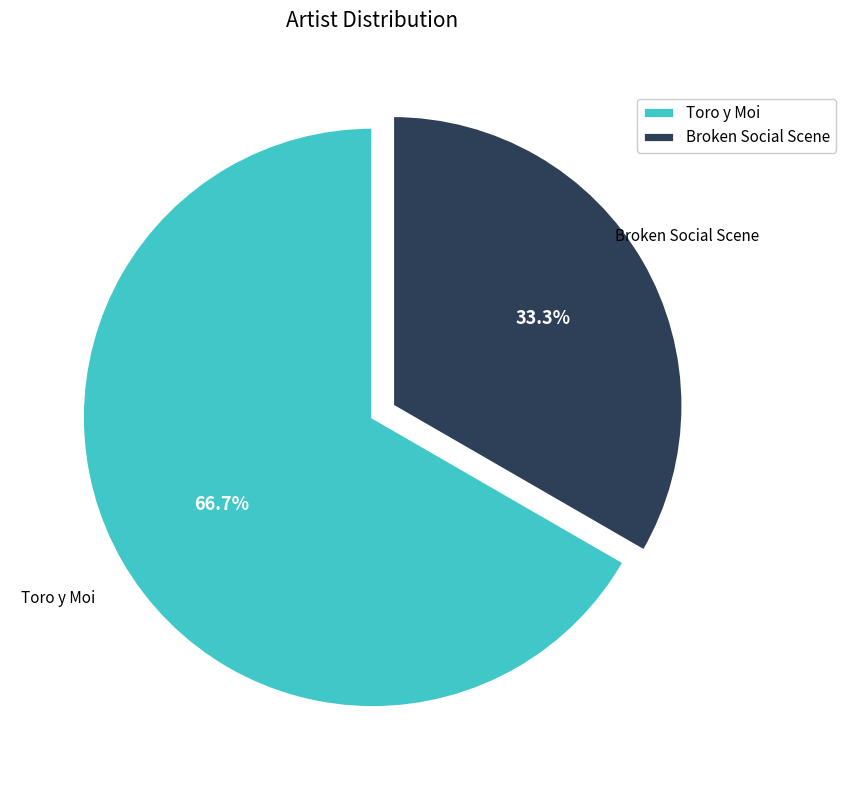

Which category accounts for the majority?

Toro y Moi